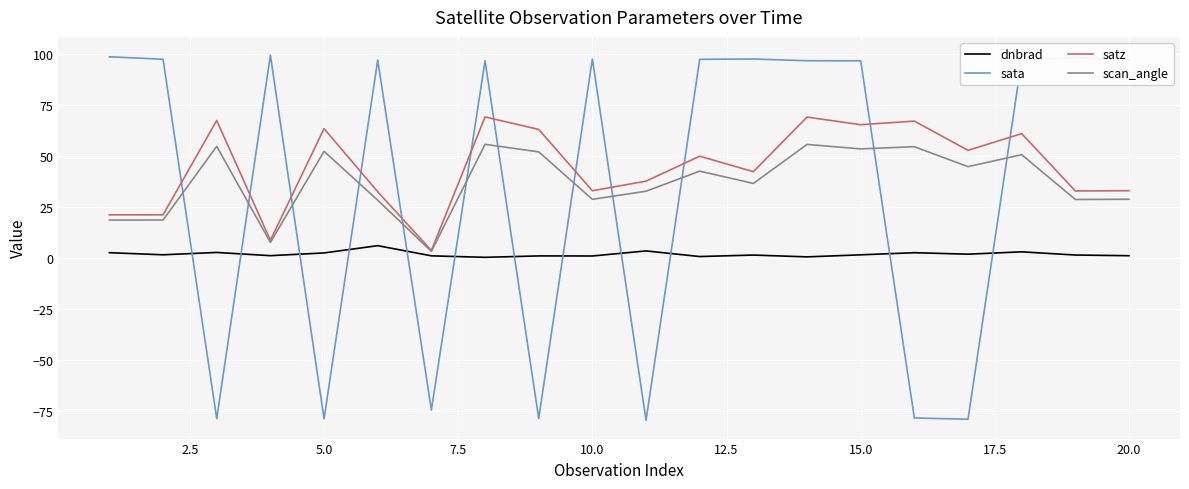

How many intersections are there between sata and scan_angle?

12